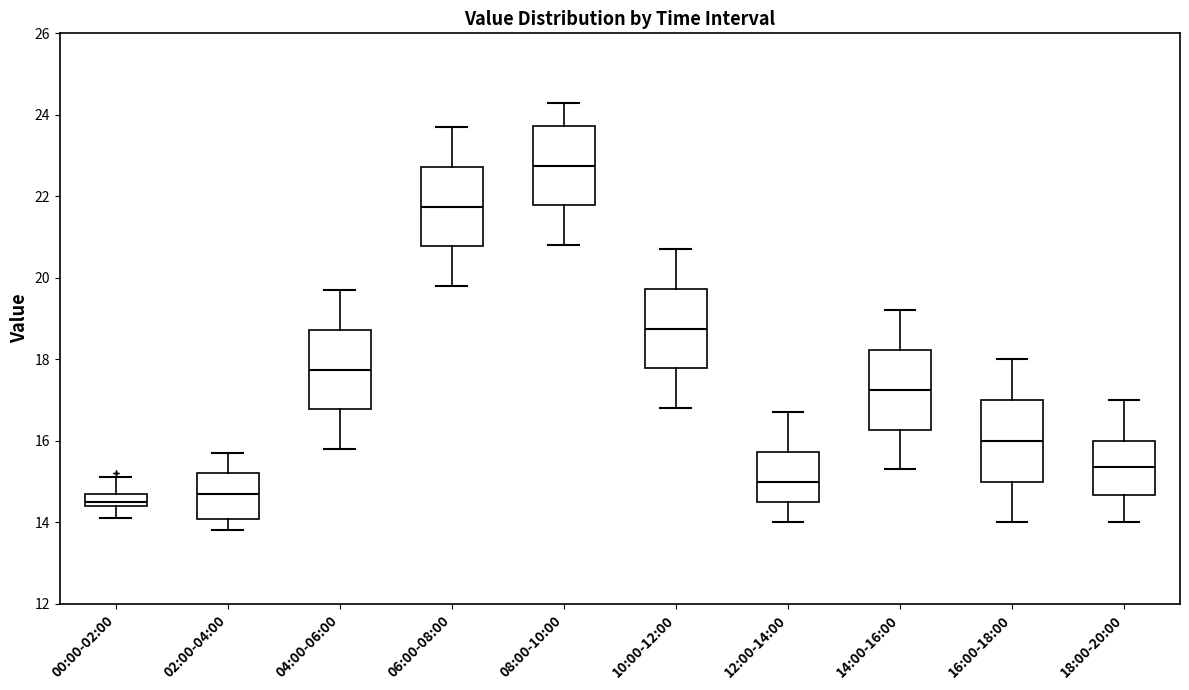

Which box has the highest median line?

08:00-10:00